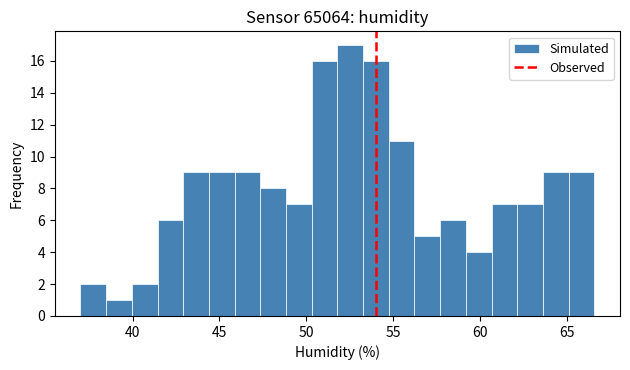

Read against the x-axis, roughly where is the centre of the tallest bar?

52.5